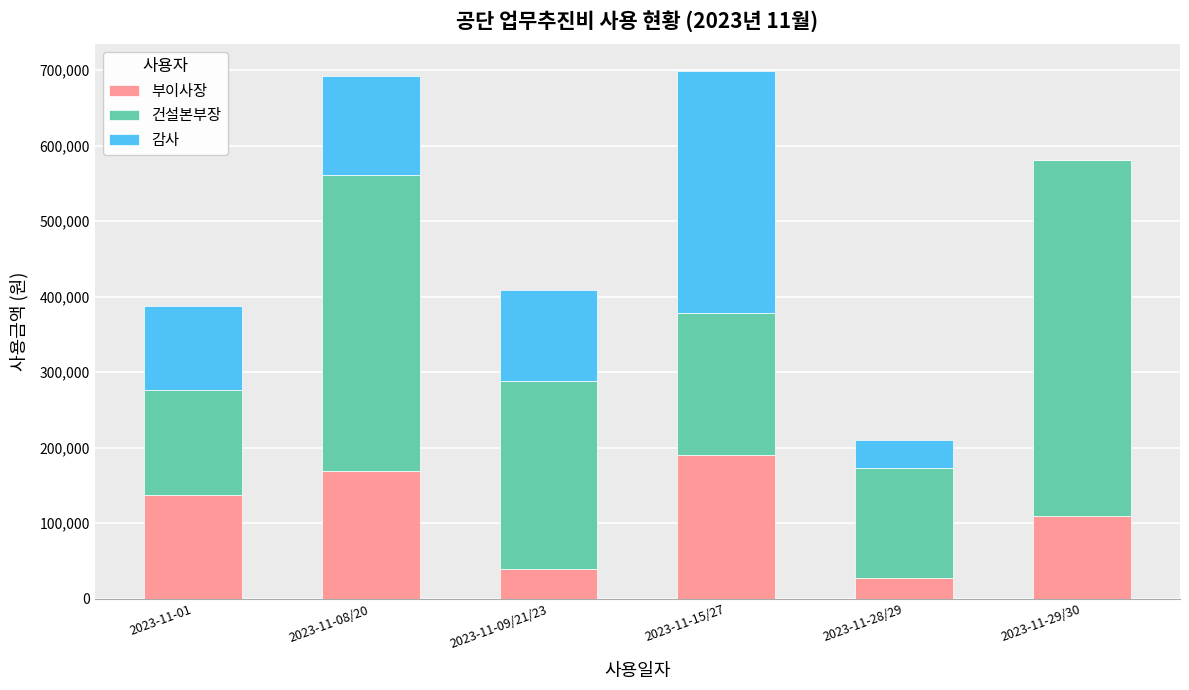

The value of 부이사장 at 2023-11-15/27 is 284626. True or false?

False